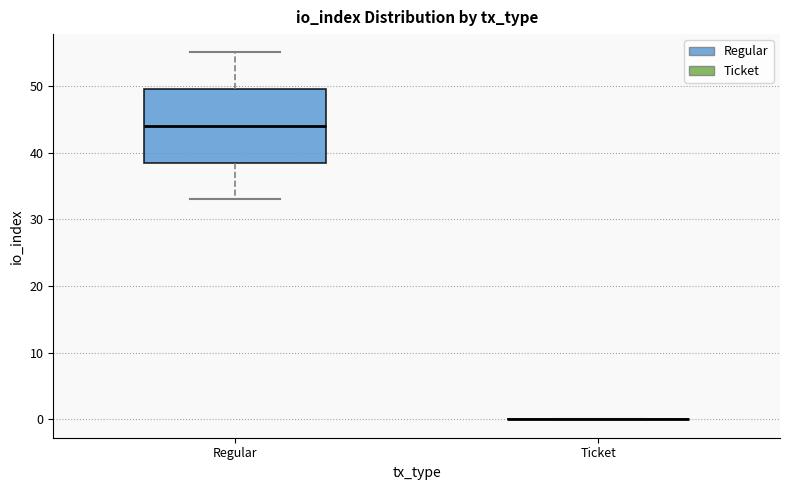

Reading left to right, read every box against the y-axis: the position of its median line, the range the box covers, and the ends of its whiskers. The values are not printed on the chart, so give them approximately, as read against the axis.

Regular: median 44, box 39 to 50, whiskers 33 to 55
Ticket: box collapsed to a line at 0, whiskers 0 to 0